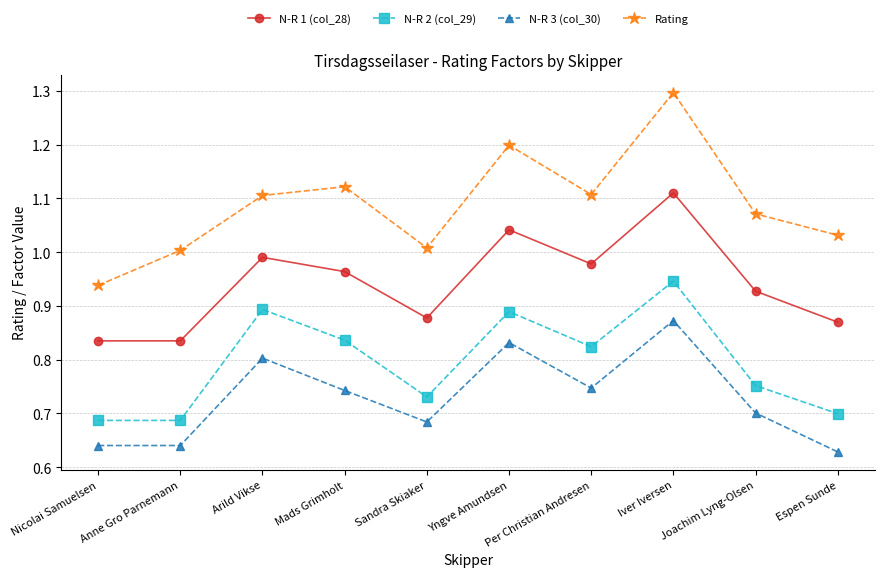

What are all the series names shown in the legend?

N-R 1 (col_28), N-R 2 (col_29), N-R 3 (col_30), Rating